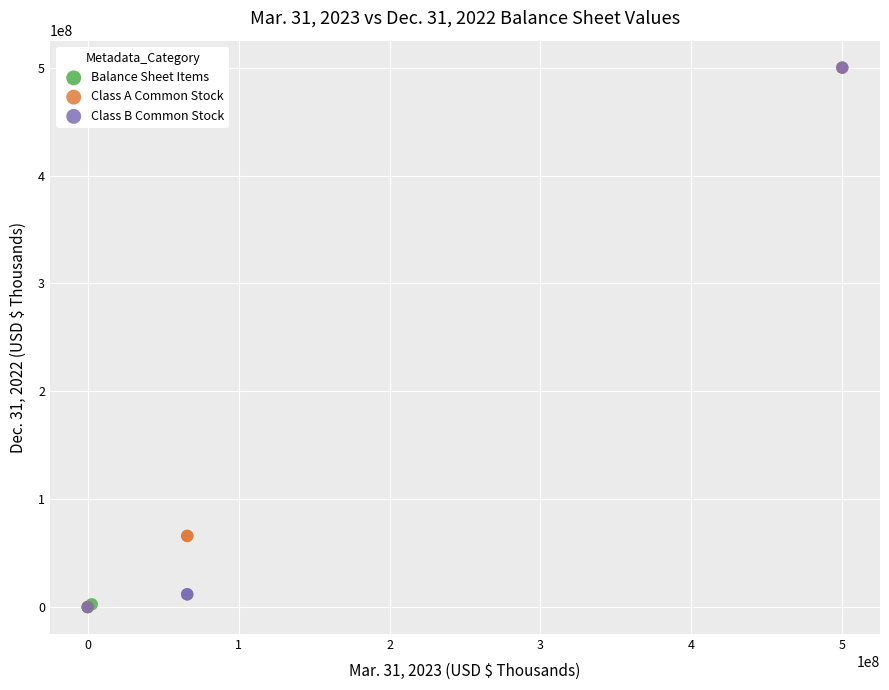

What are all the series names shown in the legend?

Balance Sheet Items, Class A Common Stock, Class B Common Stock